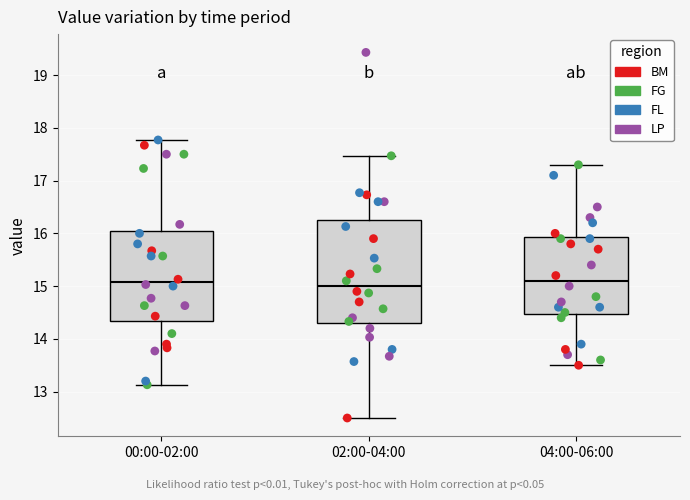

Where is the lower edge of the box for 00:00-02:00 on the y-axis? The values are not printed on the chart, so give them approximately, as read against the axis.

14.3